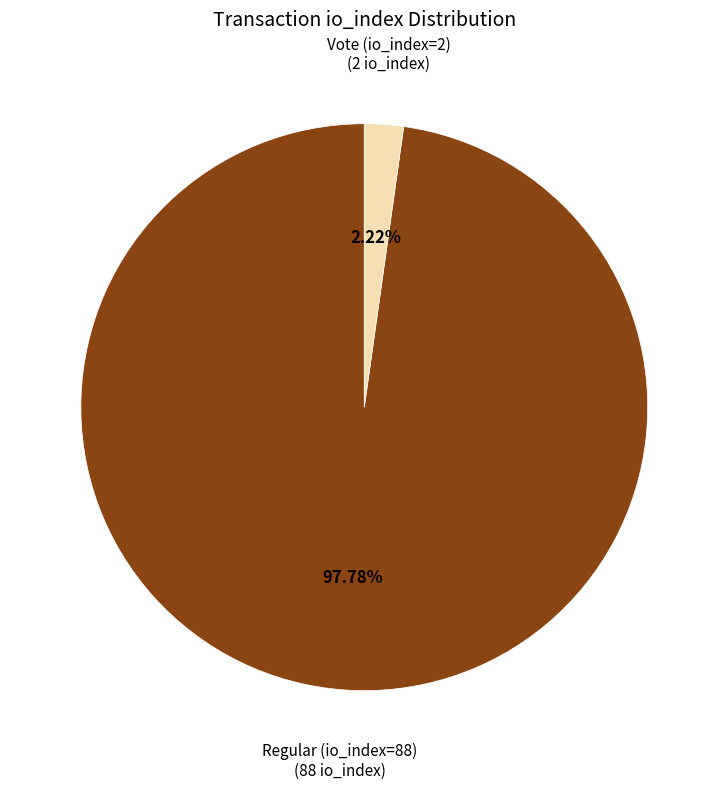

Does Regular (io_index=88) account for over 50% of the chart?

Yes